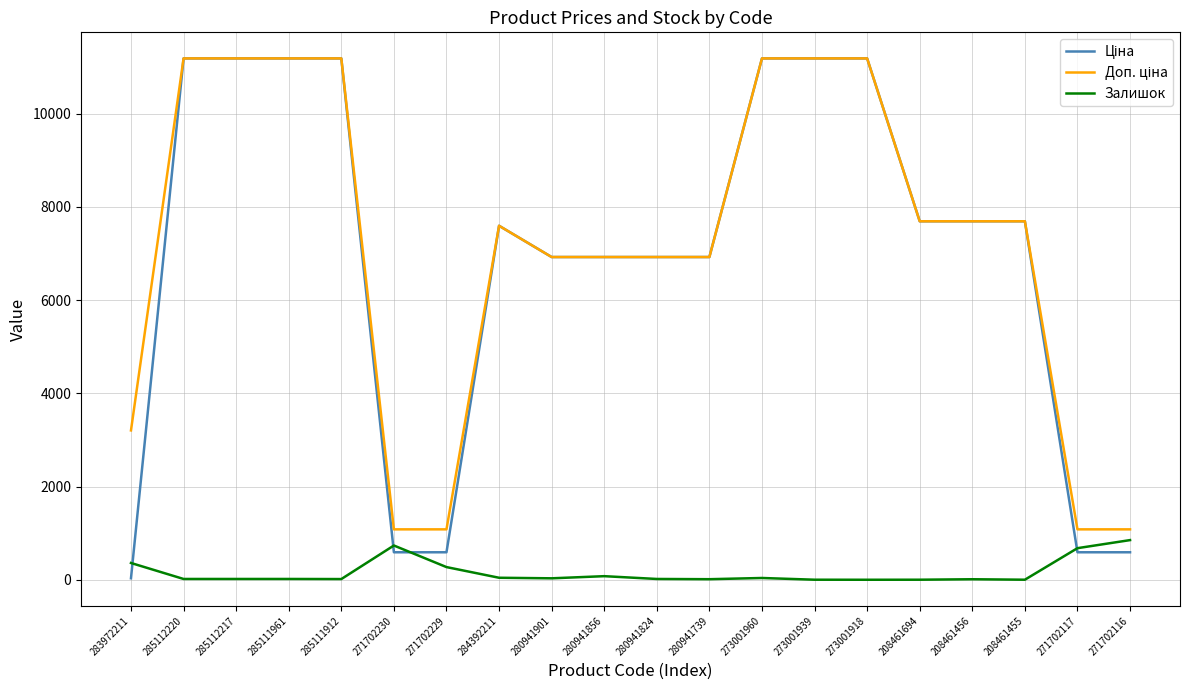

What is the greatest value displayed?

11188.2